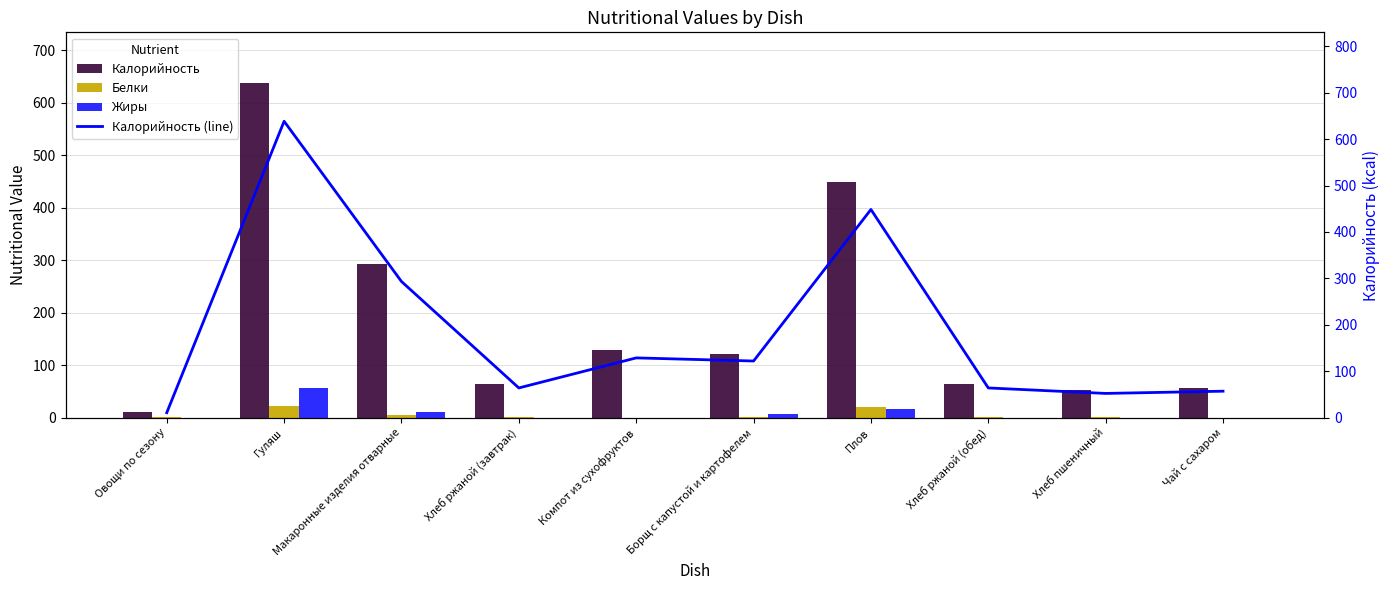

How many values in Жиры are above zero?

8